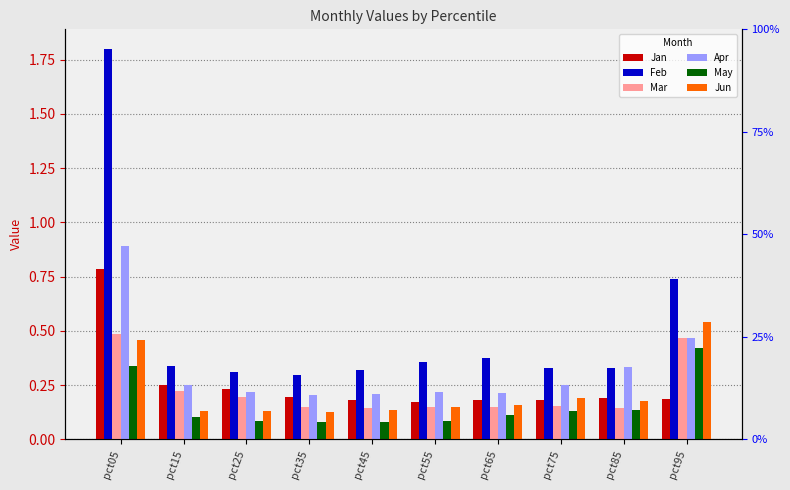

How many bars are there in total?

60